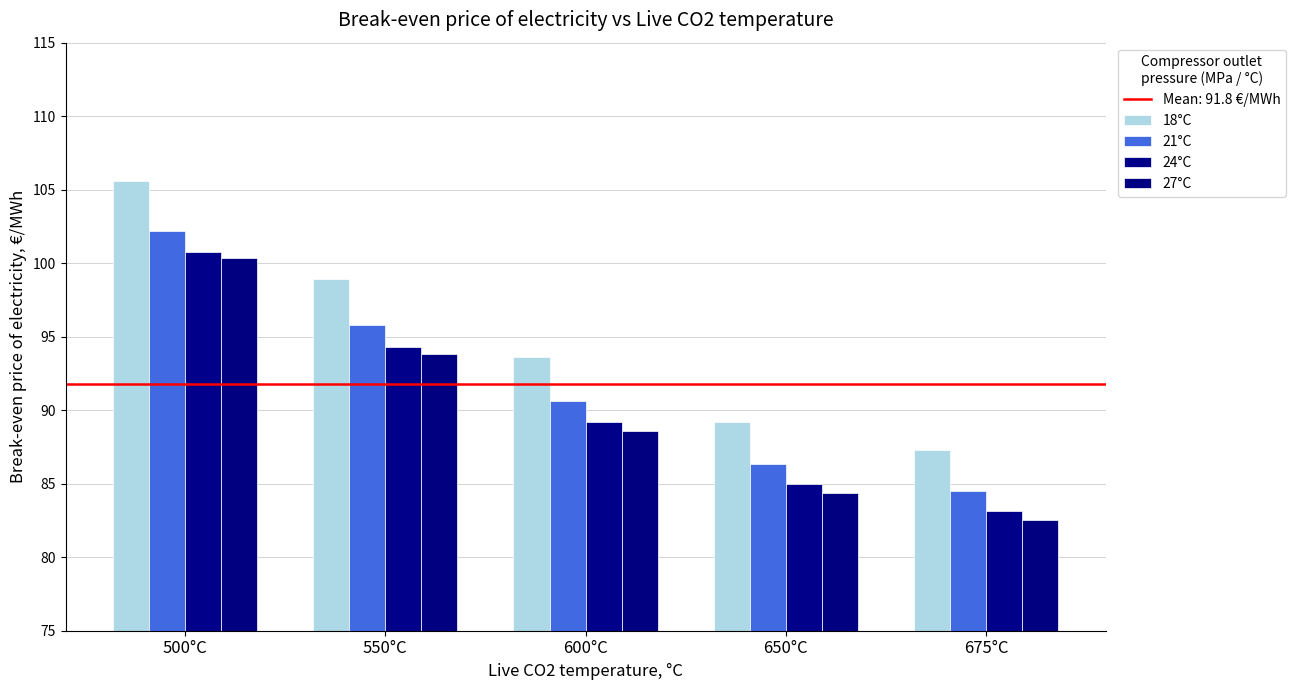

Where is 21°C nearest to the value 93?

600°C